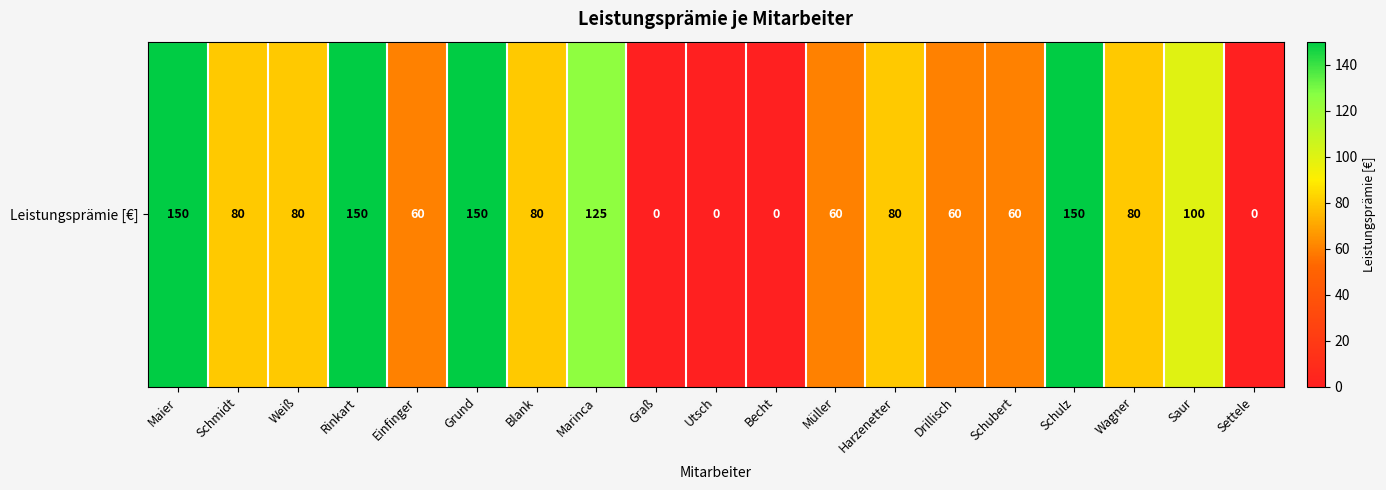

How many positive values are there?

15